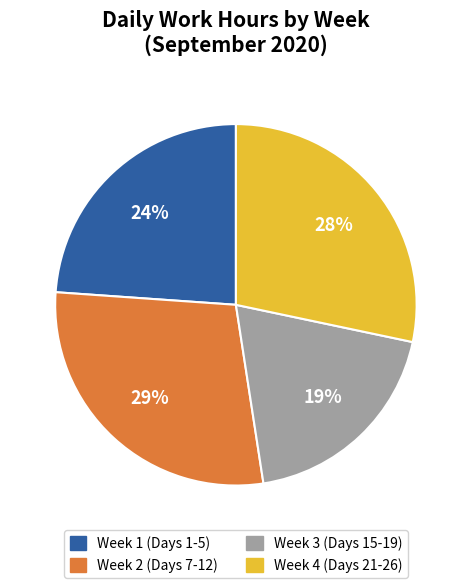

Does any single category account for the majority?

No